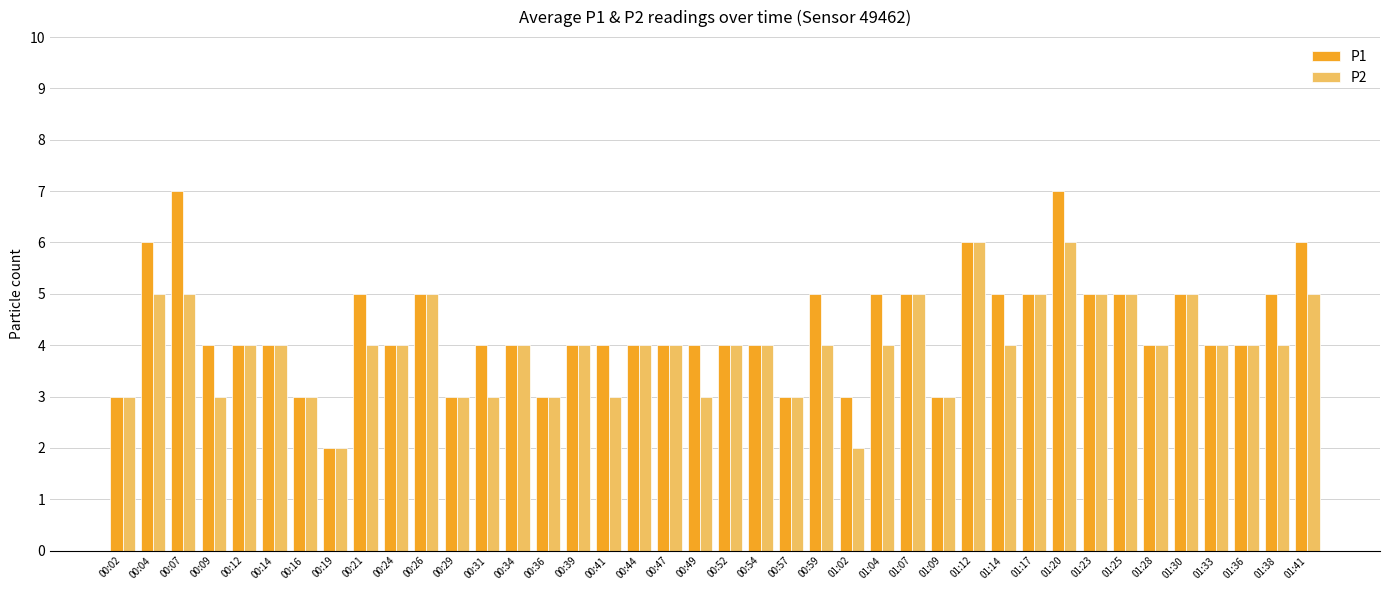

What are all the series names shown in the legend?

P1, P2